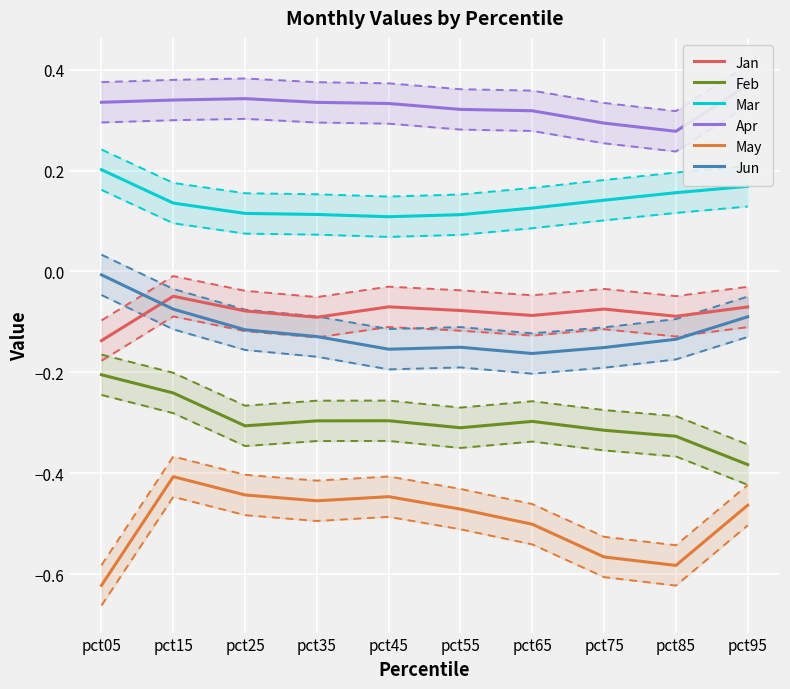

What is the lowest value of the Jan series?

-0.1